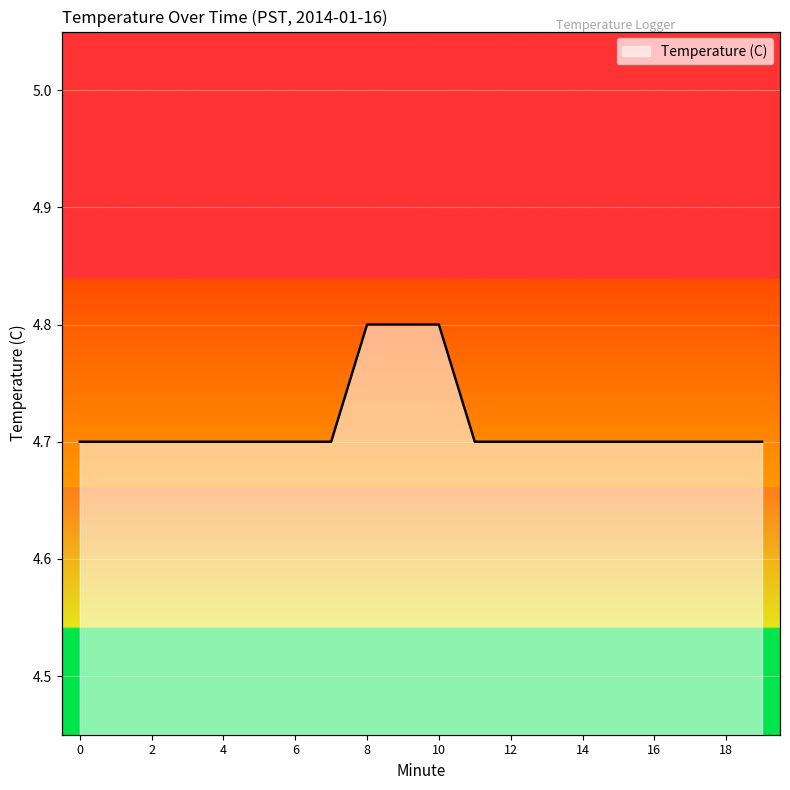

Is it true that the value at 10 is 4.8?

True